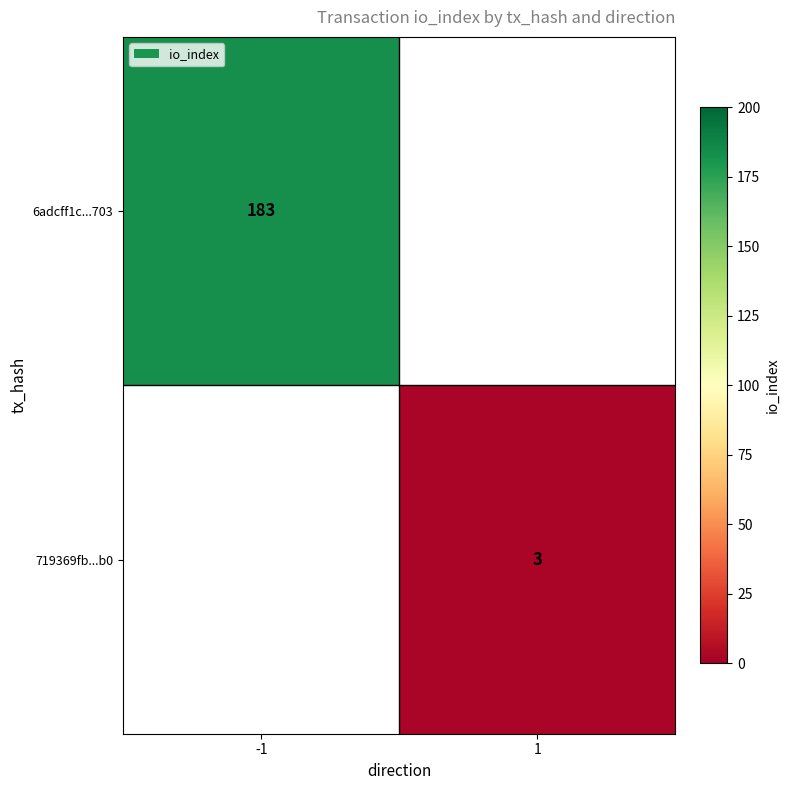

The value of 6adcff1c...703 at -1 is 328. True or false?

False